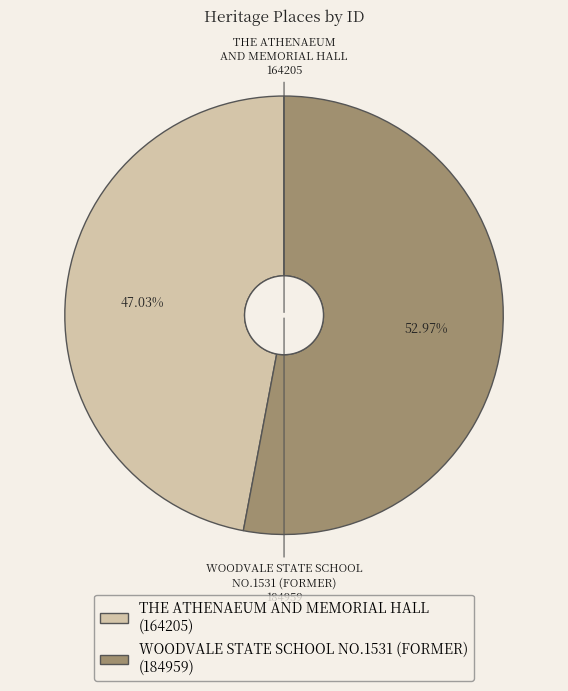

What is the smallest slice in the pie chart?

THE ATHENAEUM AND MEMORIAL HALL